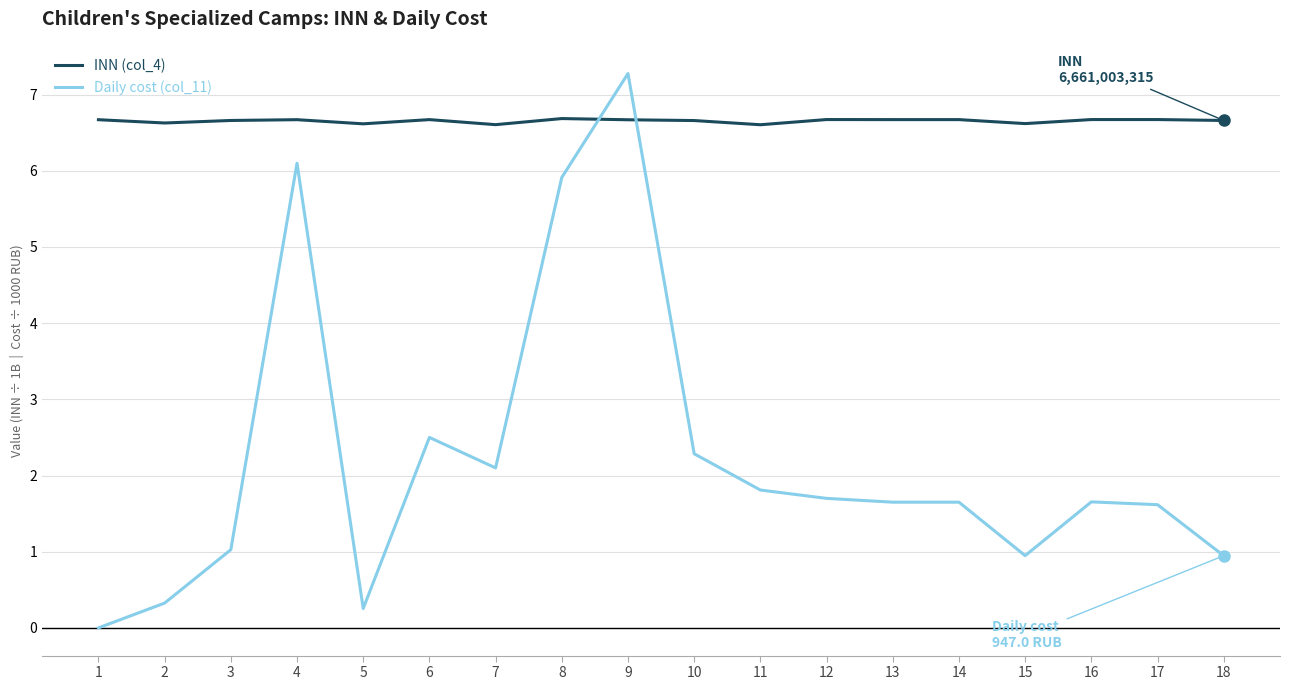

At which label is Daily cost (col_11) closest to 3?

6